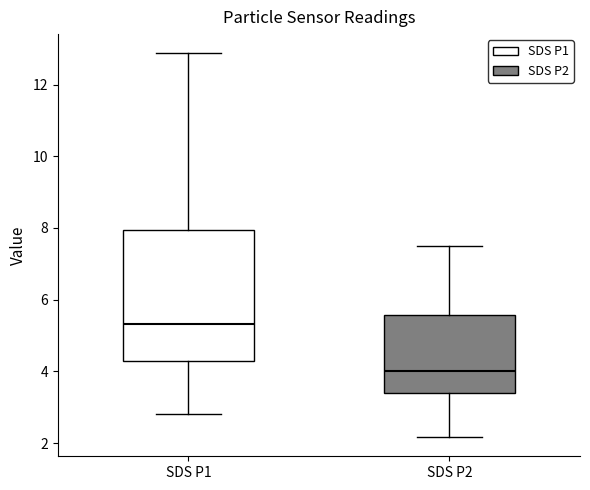

Reading left to right, transcribe this box plot: for each box, give where its median line is, the range the box spans, and where its two whiskers end, as read against the y-axis. The values are not printed on the chart, so give them approximately, as read against the axis.

SDS P1: median 5.4, box 4.2 to 8.0, whiskers 2.8 to 12.8
SDS P2: median 4.0, box 3.4 to 5.6, whiskers 2.2 to 7.6